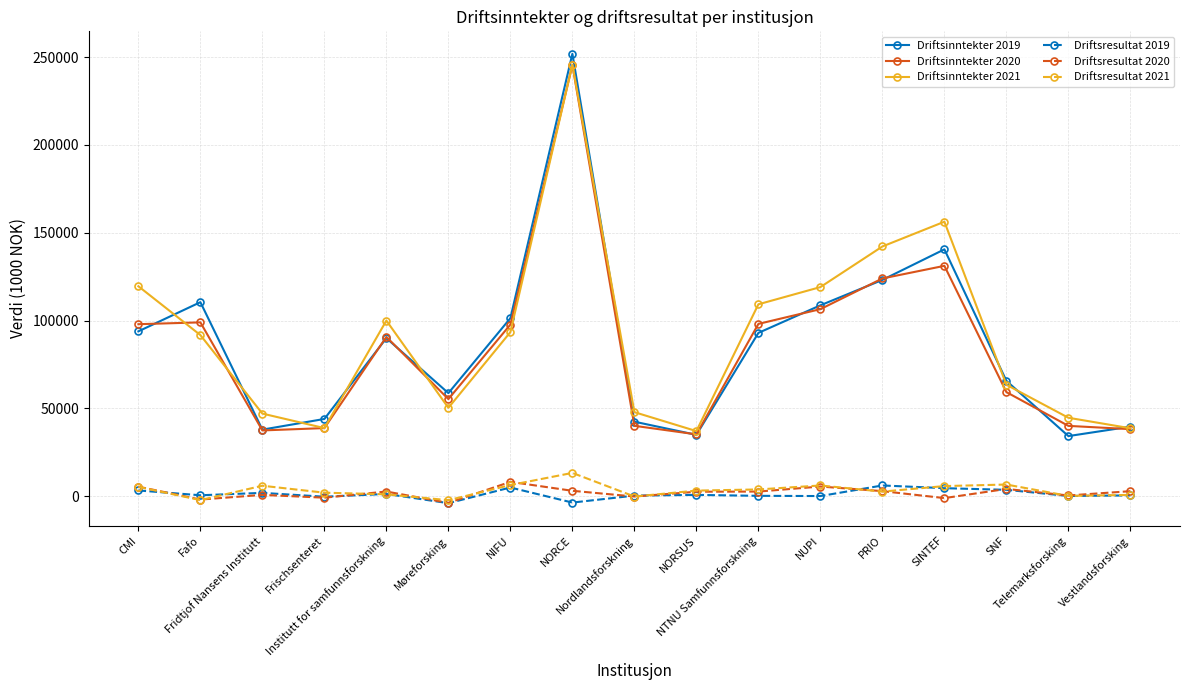

What value does the Driftsresultat 2019 series have at Vestlandsforsking, to the nearest 50?

500